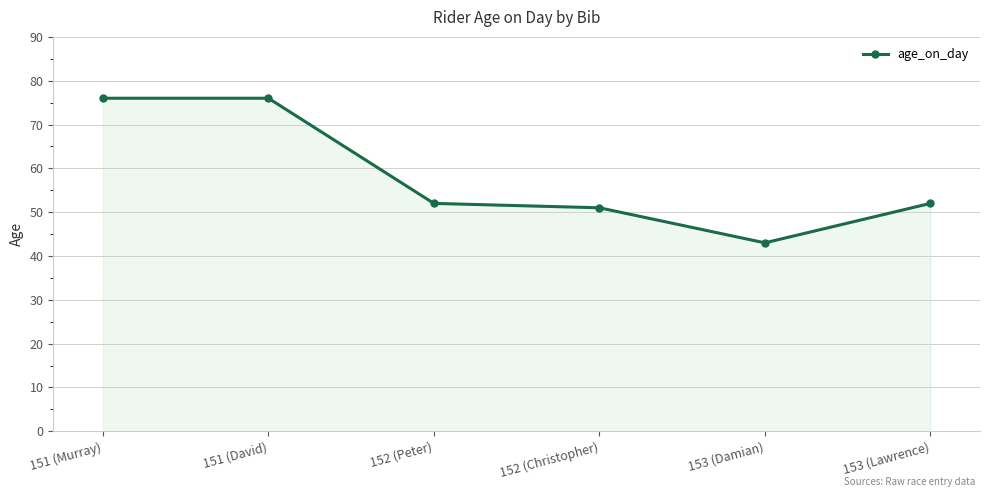

What is the change in value from 153 (Damian) to 153 (Lawrence)?

+9